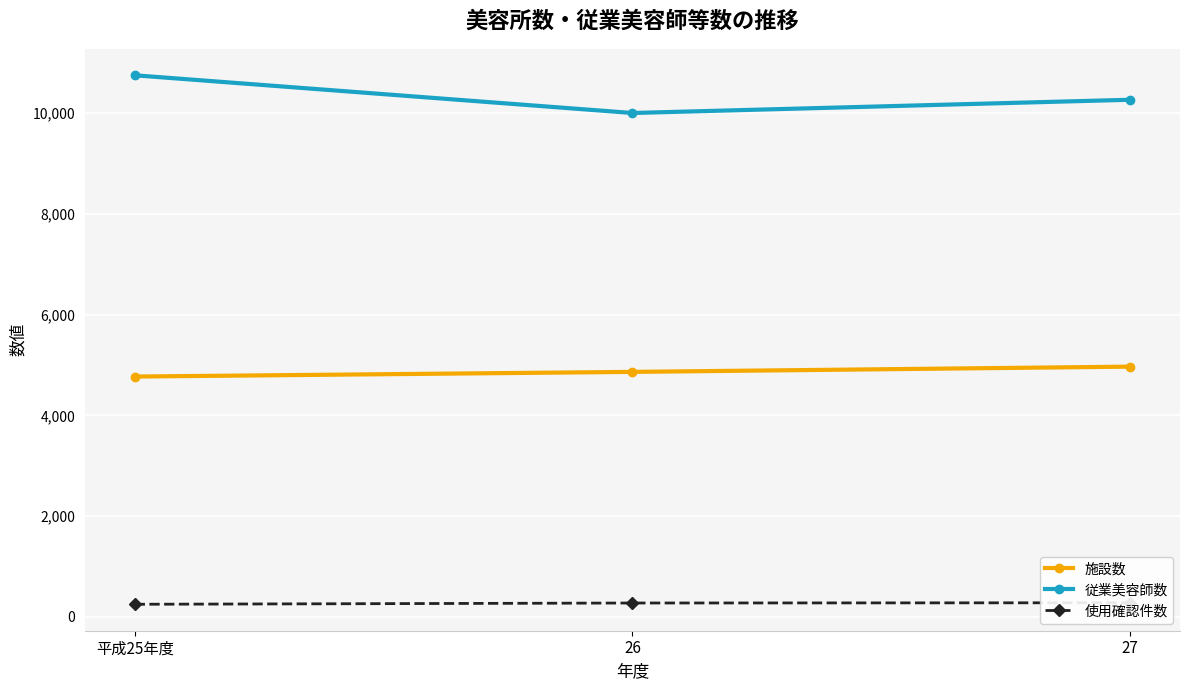

At which label is 施設数 closest to 4868?

26